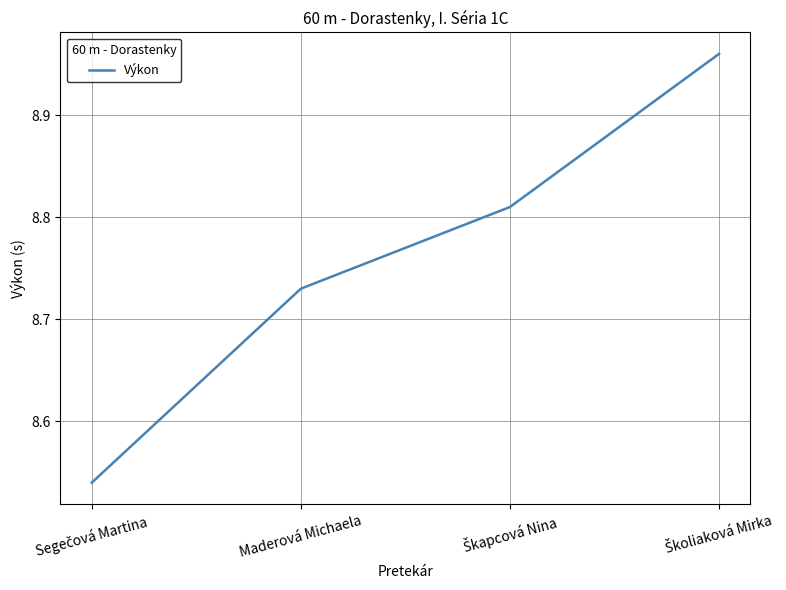

What is the sum of all values?

35.0